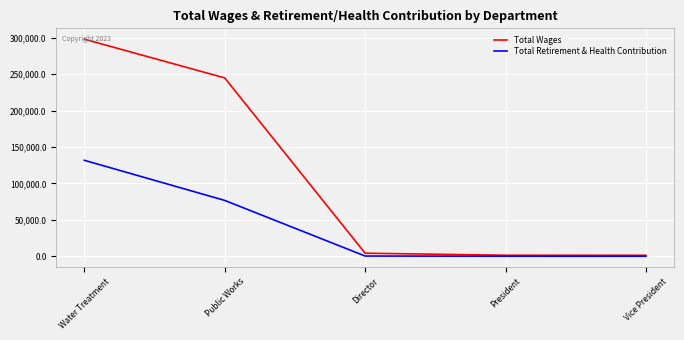

What value does the Total Retirement & Health Contribution series have at Public Works, to the nearest 100?

76800